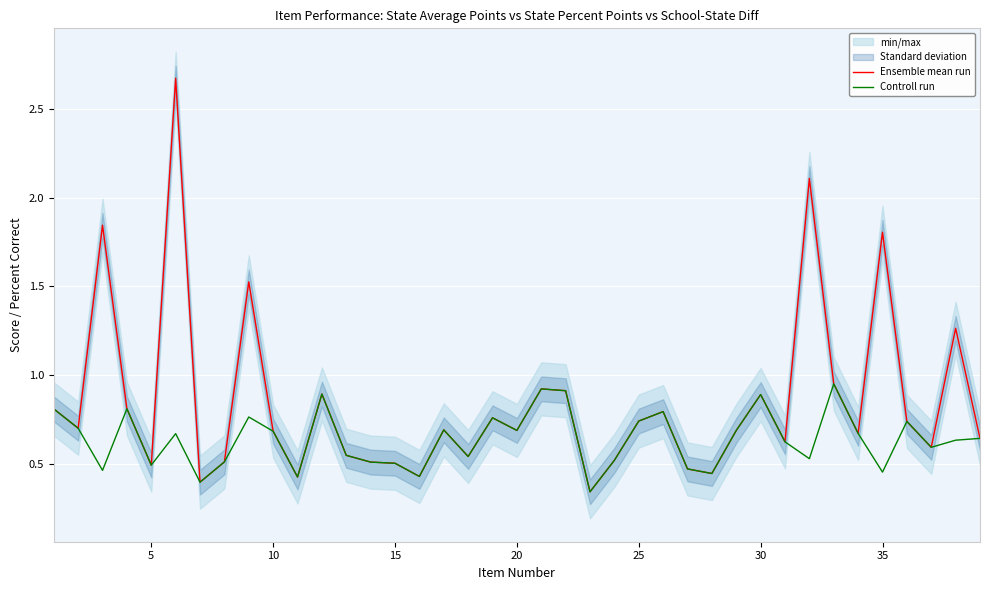

Is it true that Ensemble mean run equals 0.7 at 15?

False